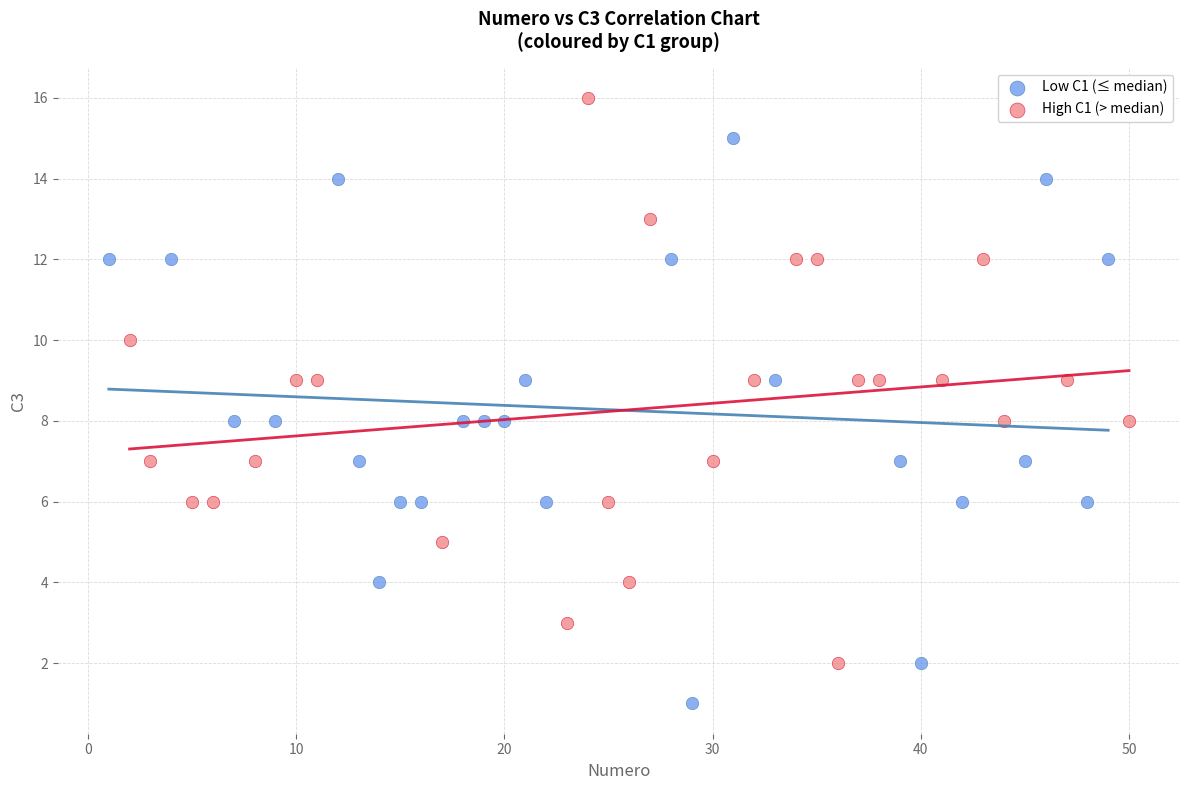

Which series reaches the minimum Y coordinate?

Low C1 (≤ median)